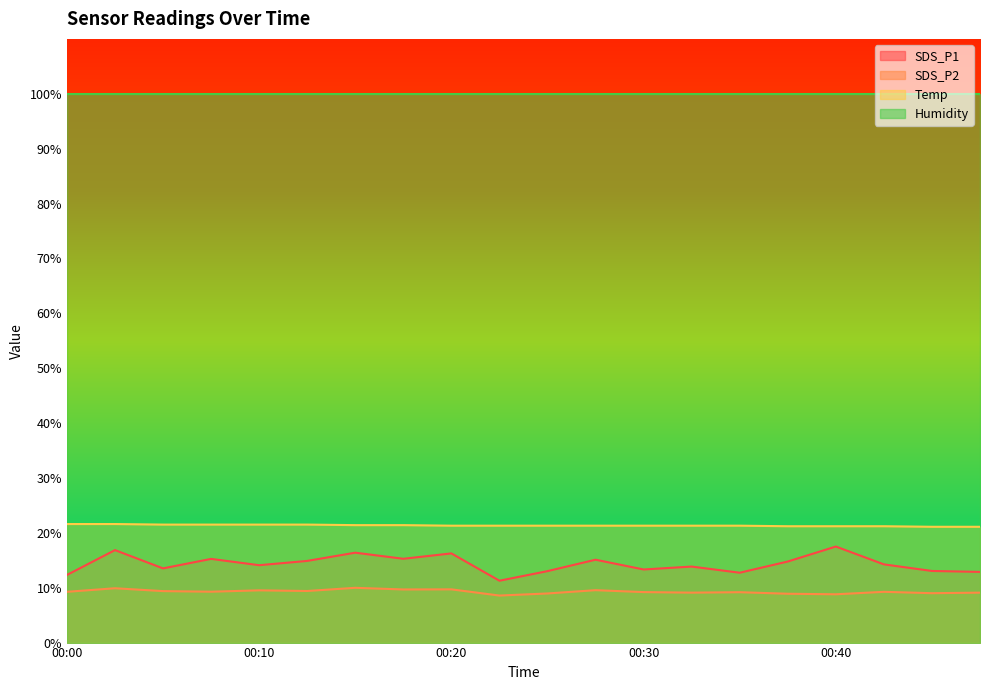

At which category does the chart reach its peak across all series?

00:00